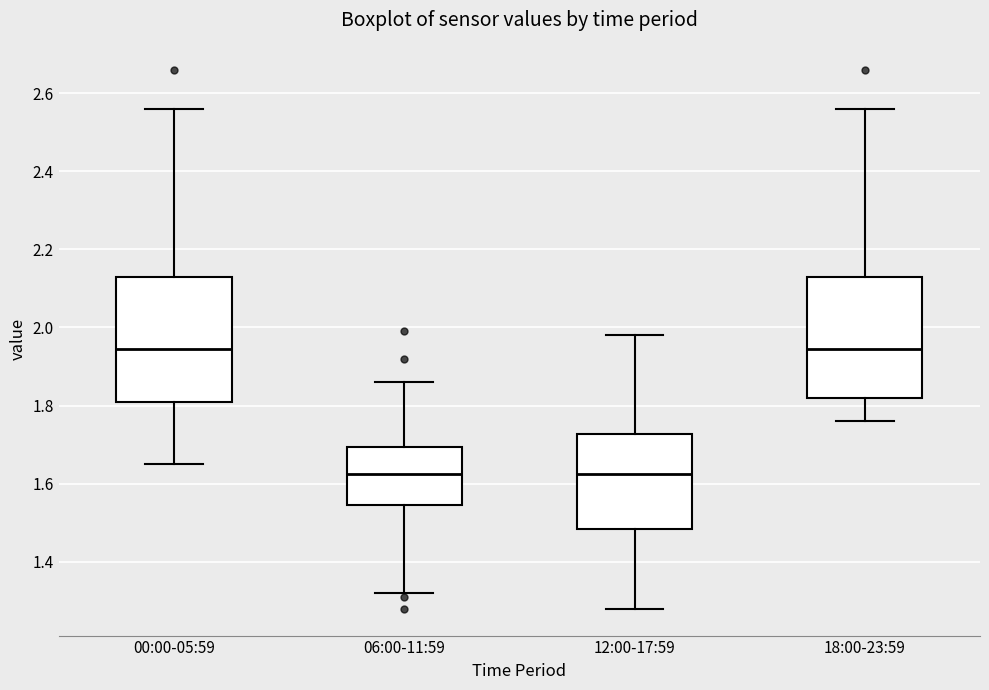

Reading left to right, read every box against the y-axis: the position of its median line, the range the box covers, and the ends of its whiskers. The values are not printed on the chart, so give them approximately, as read against the axis.

00:00-05:59: median 1.94, box 1.82 to 2.14, whiskers 1.66 to 2.56
06:00-11:59: median 1.62, box 1.54 to 1.70, whiskers 1.32 to 1.86
12:00-17:59: median 1.62, box 1.48 to 1.72, whiskers 1.28 to 1.98
18:00-23:59: median 1.94, box 1.82 to 2.14, whiskers 1.76 to 2.56